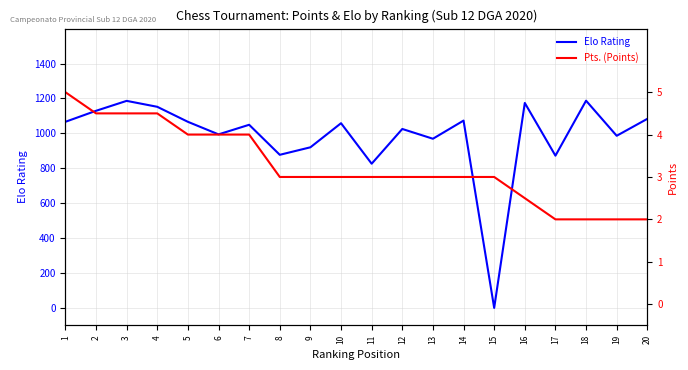

What are all the series names shown in the legend?

Elo Rating, Pts. (Points)